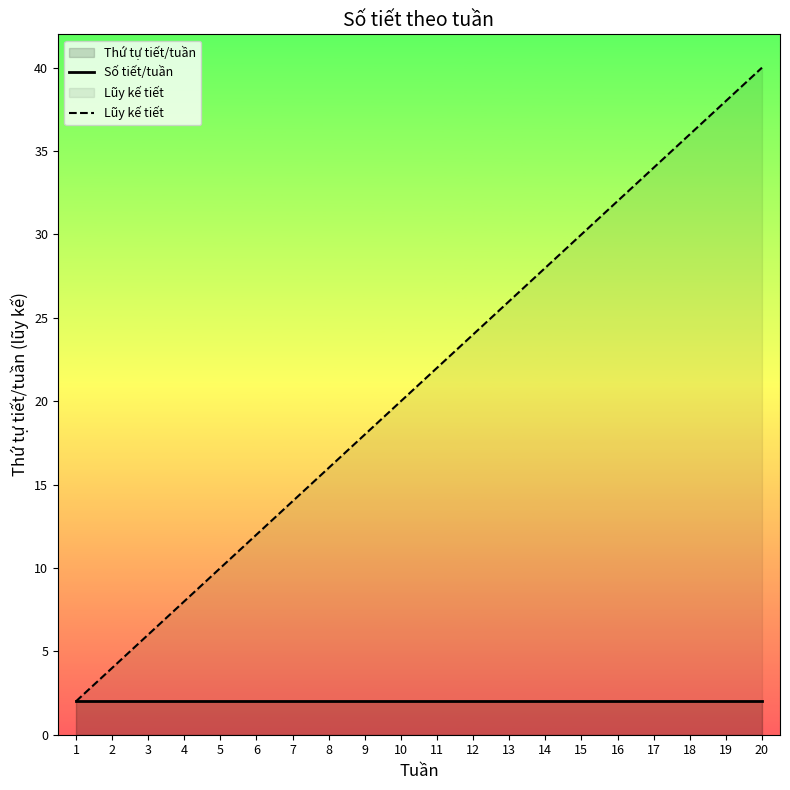

At how many categories does at least one series exceed 37?

2